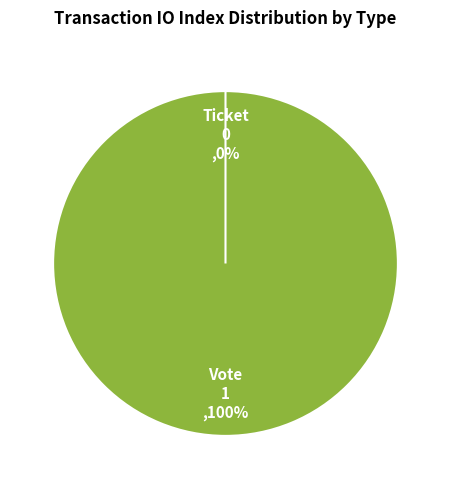

How many slices are in this pie chart?

2